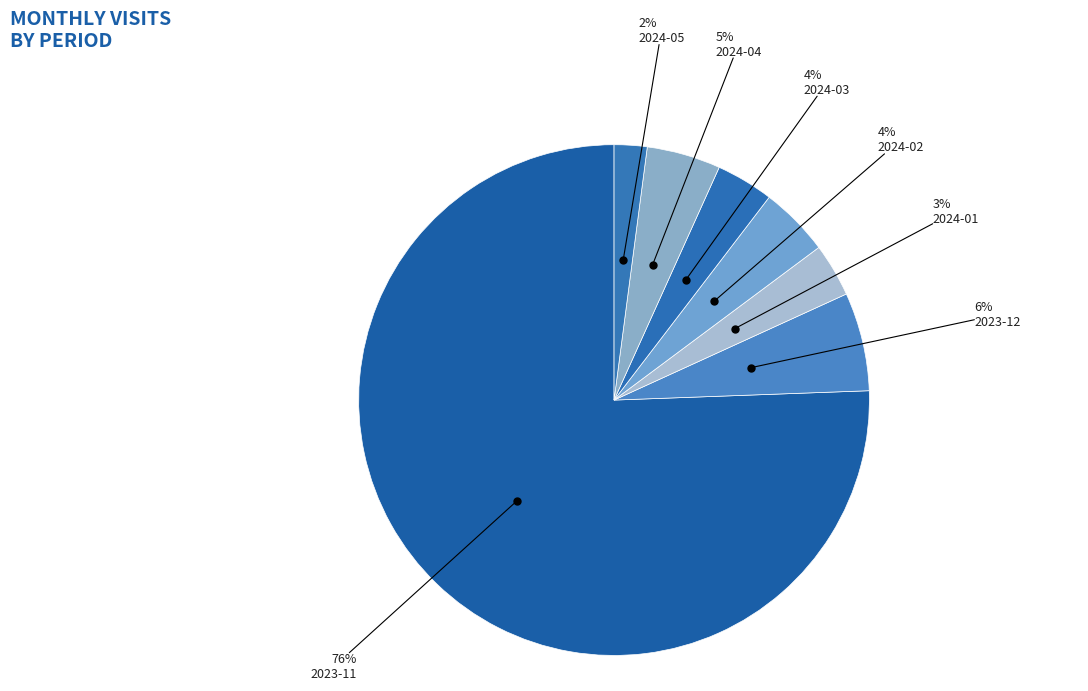

Does 2024-03 represent more than half of the total?

No